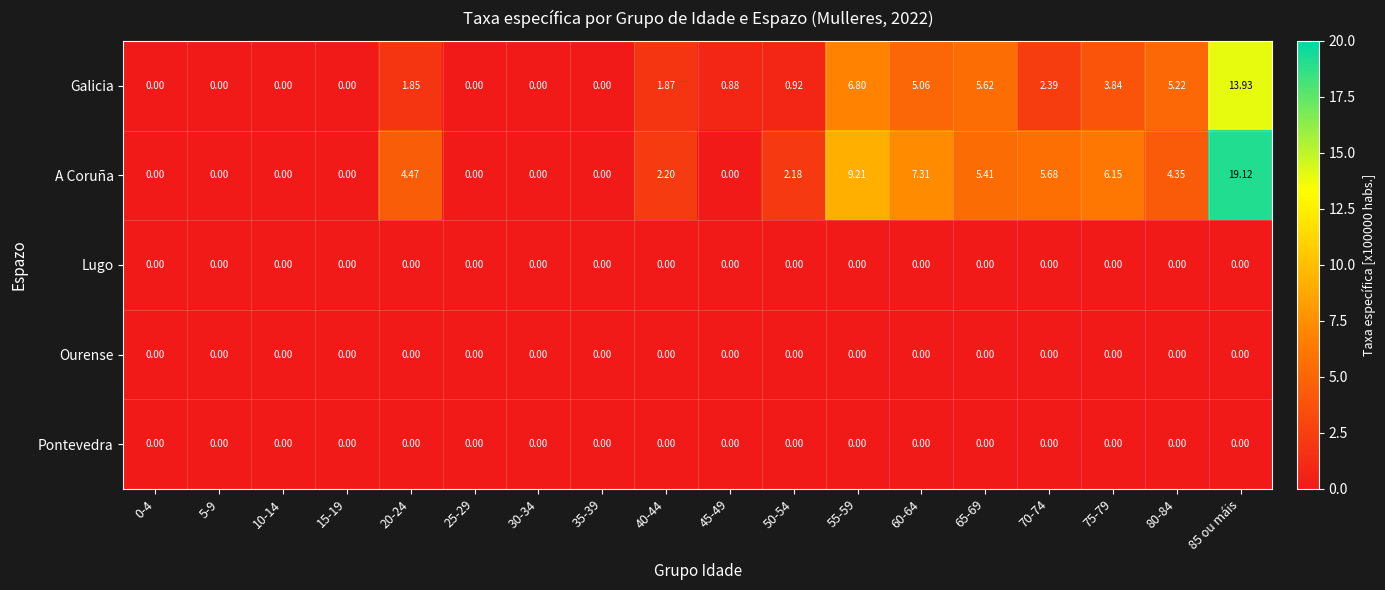

Which series has the largest total across all categories?

A Coruña